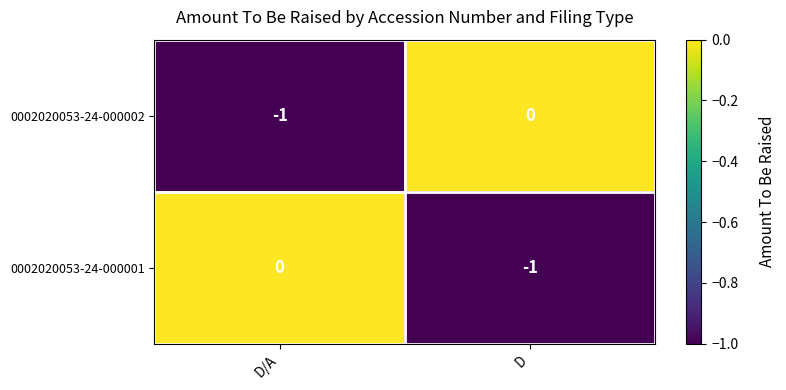

List the labels in order of 0002020053-24-000002 value, smallest first.

D/A, D